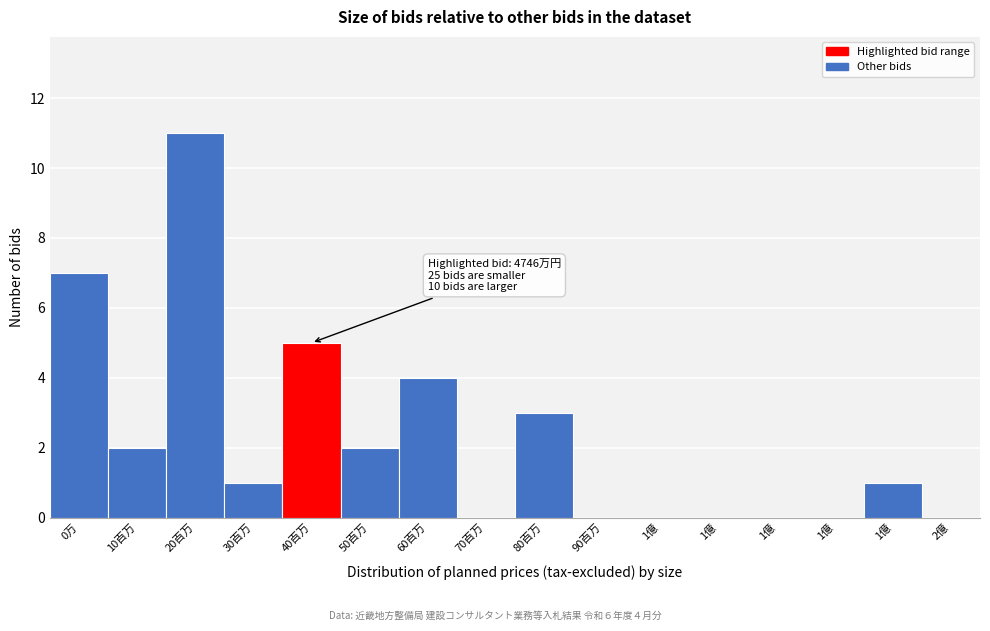

How many categories are shown in the chart?

16